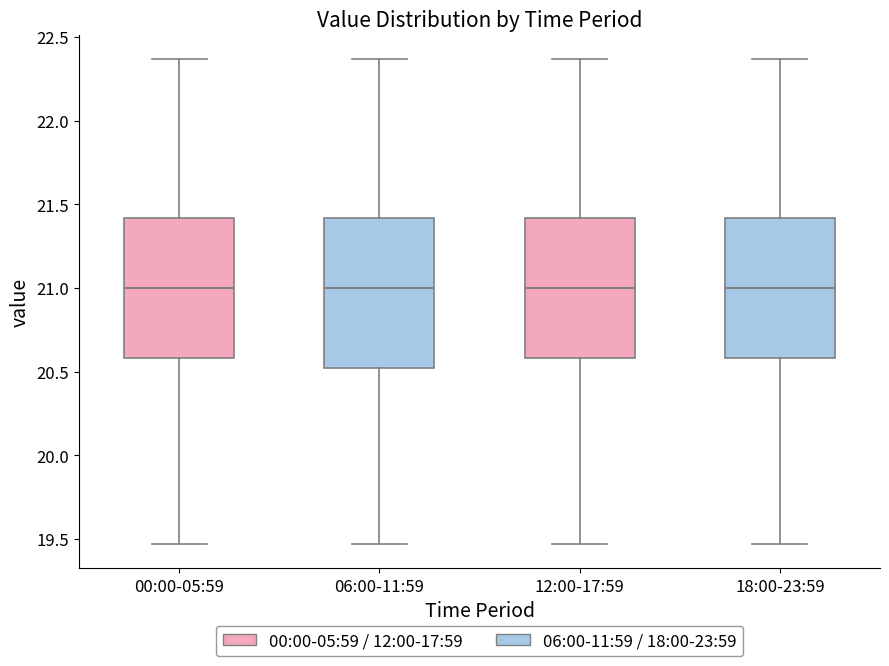

Which box is the tallest, from its lower edge to its upper edge?

06:00-11:59